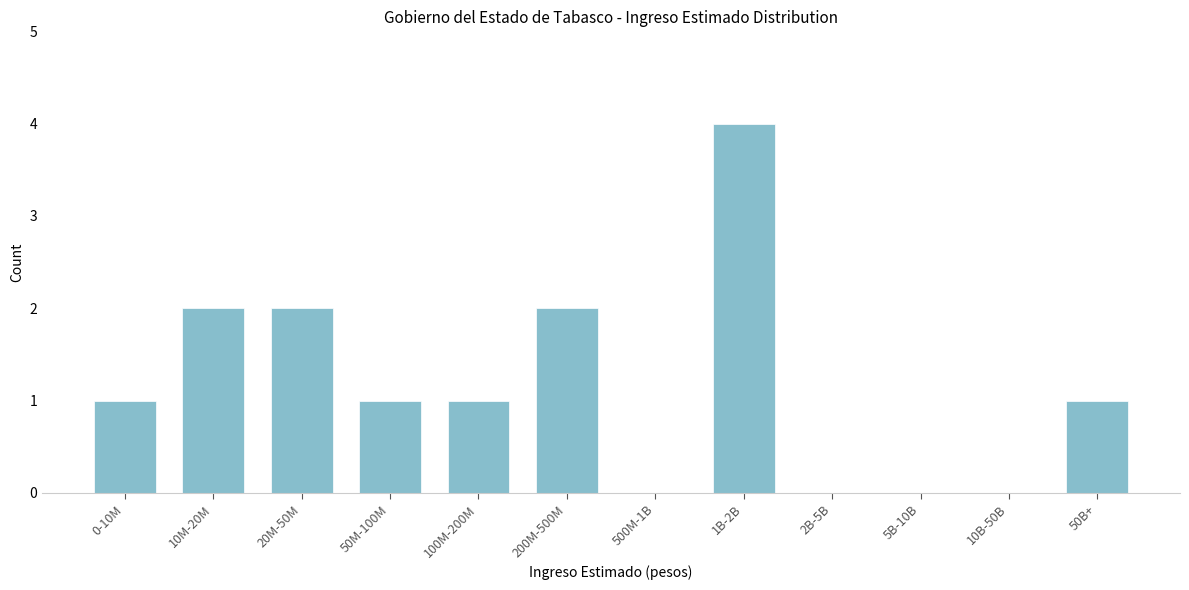

Reading right to left, list all the values displayed in this chart.

50B+=1	10B-50B=0	5B-10B=0	2B-5B=0	1B-2B=4	500M-1B=0	200M-500M=2	100M-200M=1	50M-100M=1	20M-50M=2	10M-20M=2	0-10M=1